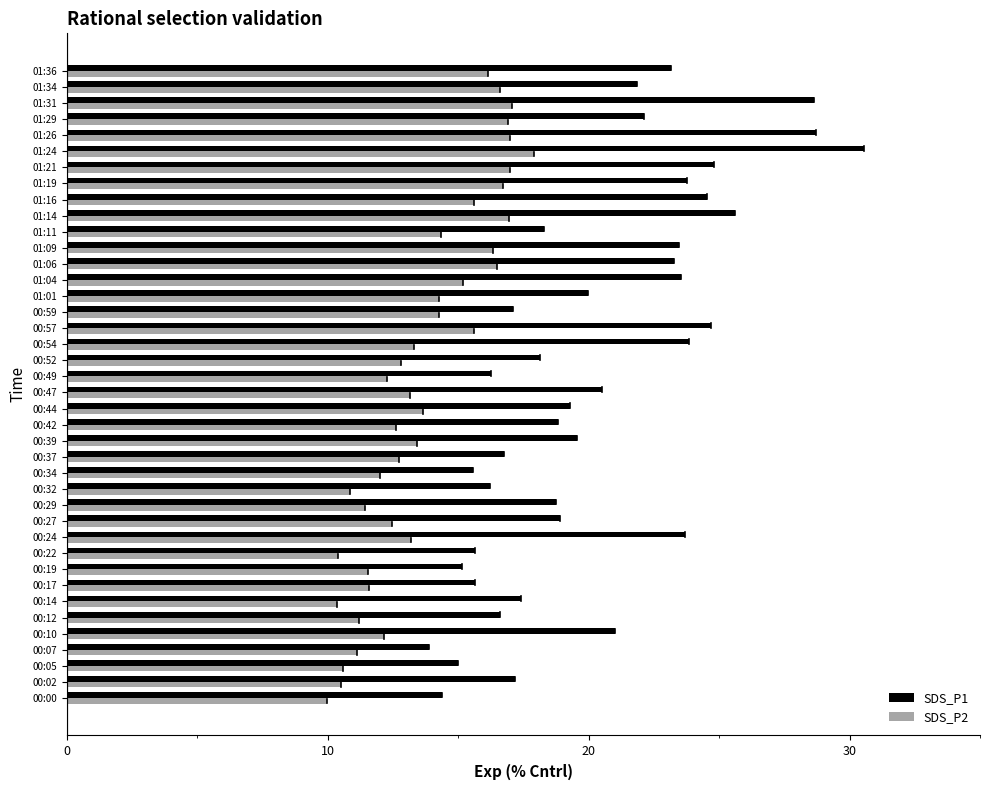

True or false: SDS_P2 has a value of 7.3 at 01:34.

False